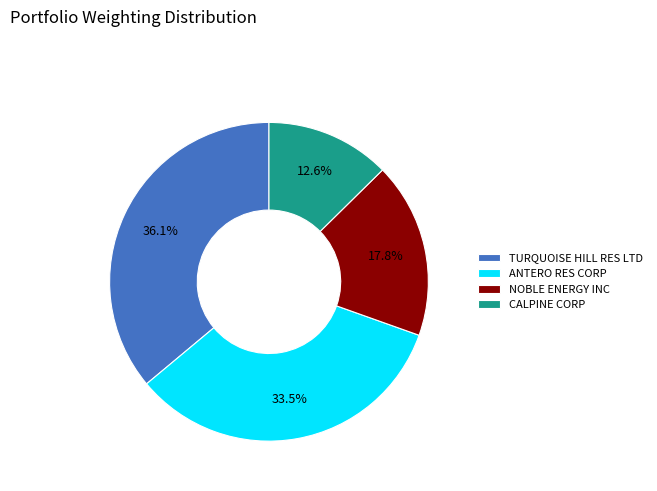

Count the number of slices in the pie.

4